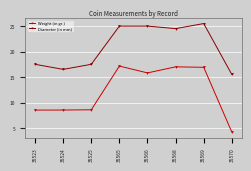

At which label does Weight (in gr.) first exceed 15?

35565